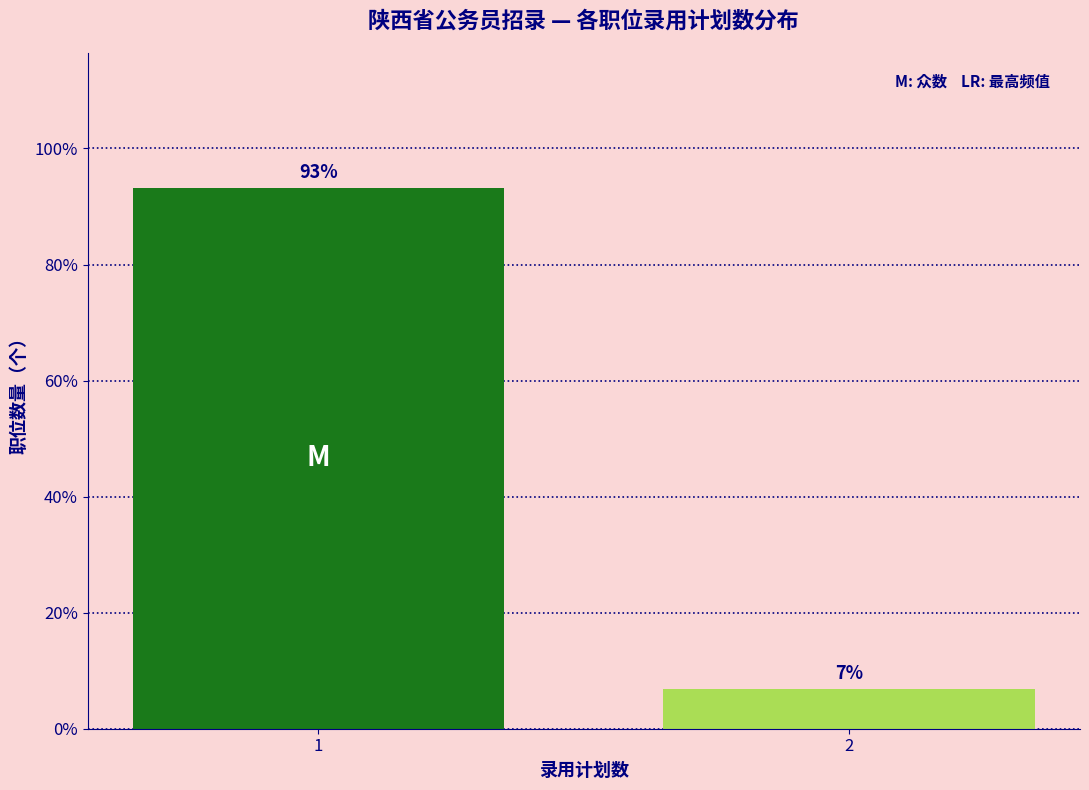

True or false: the data shows 19.0 at 1.

False